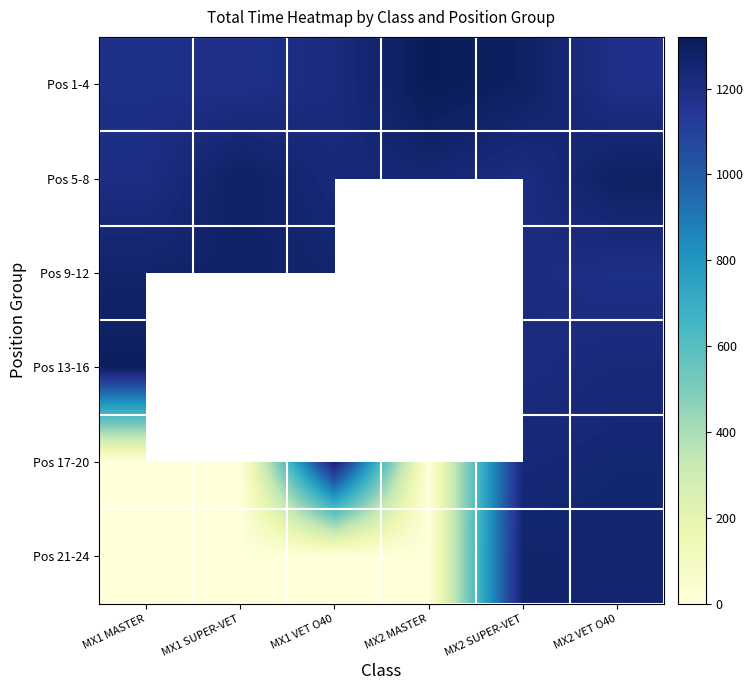

What is the total value across all series at MX1 VET O40?

6249.6